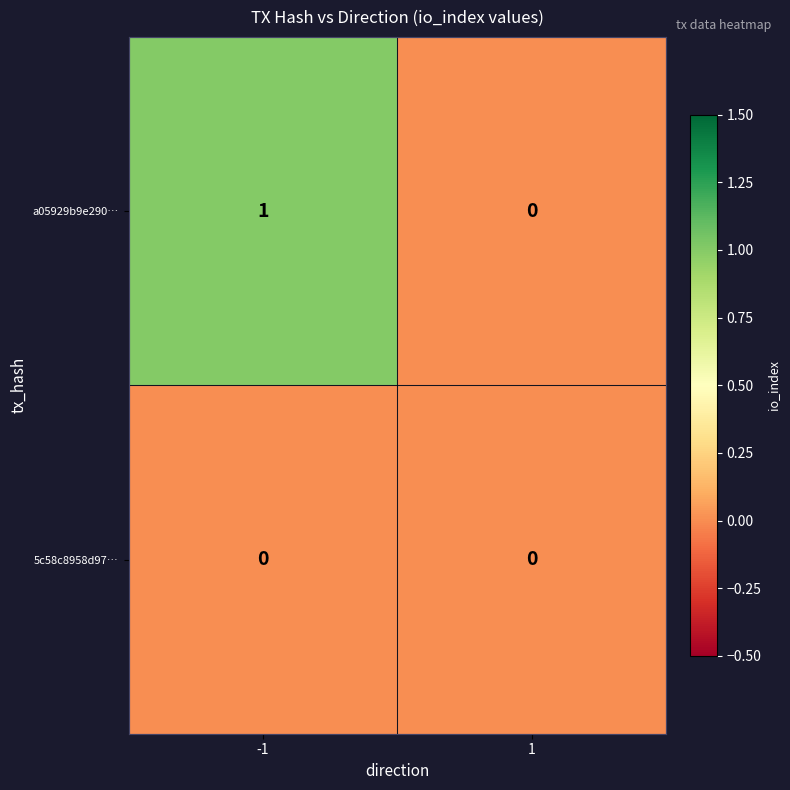

True or false: 5c58c8958d97… has a value of 0 at 1.

True